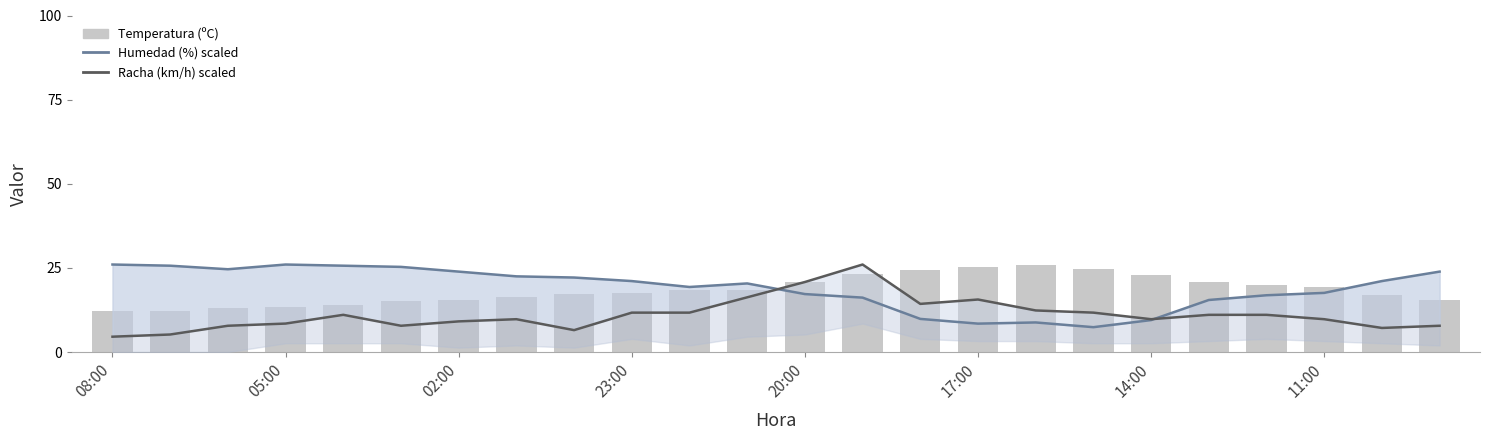

Is the value of Temperatura (ºC) at 02:00 greater than the value of Humedad (%) scaled at 17:00?

Yes